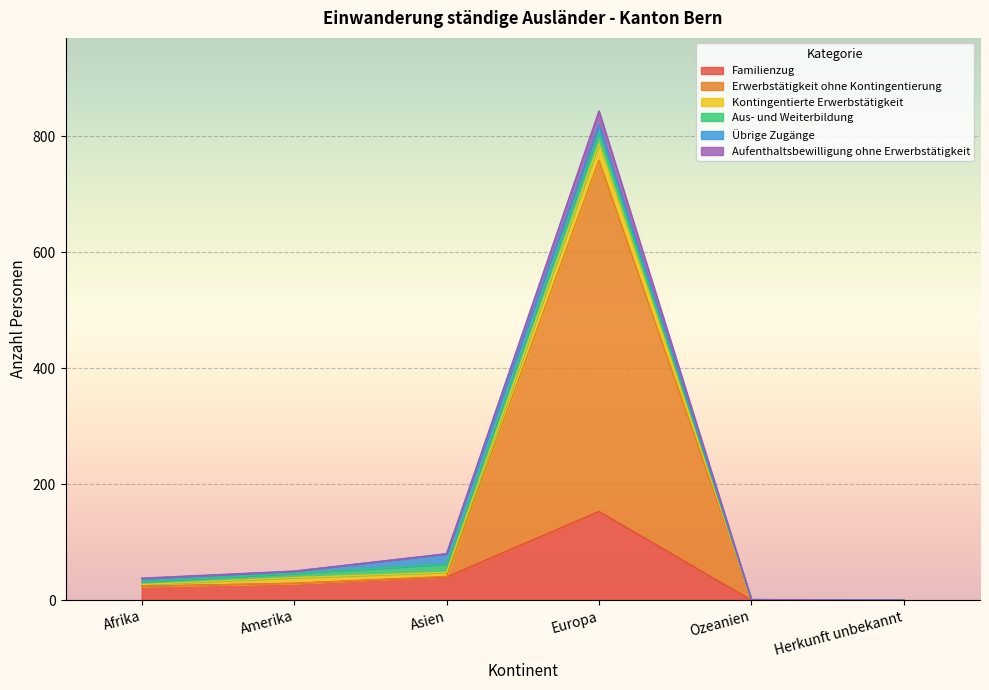

Is the value of Erwerbstätigkeit ohne Kontingentierung at Ozeanien greater than the value of Aufenthaltsbewilligung ohne Erwerbstätigkeit at Herkunft unbekannt?

No